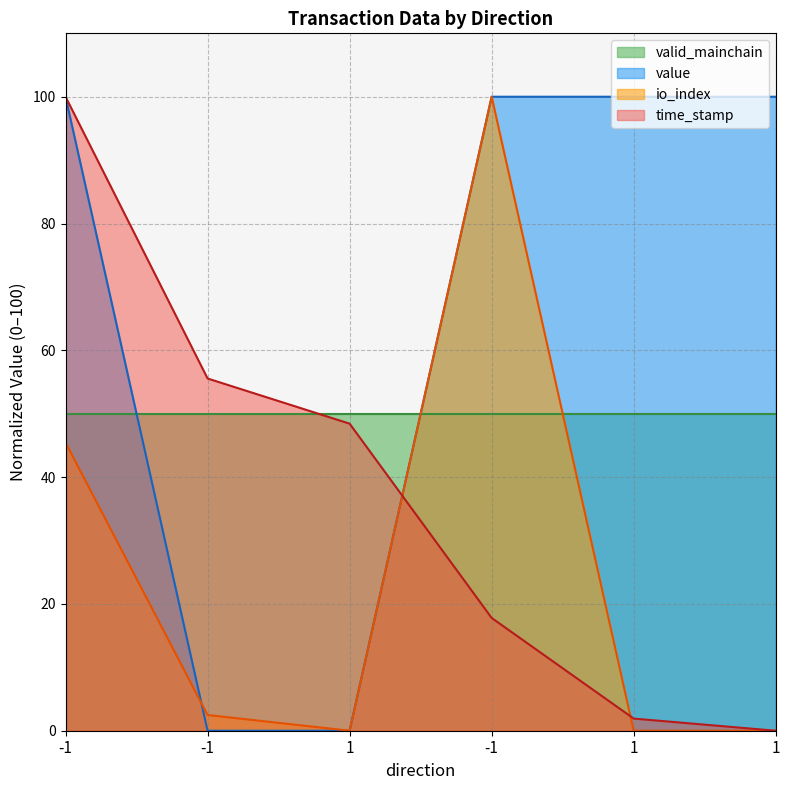

True or false: time_stamp has a value of 1.9 at 1.

True